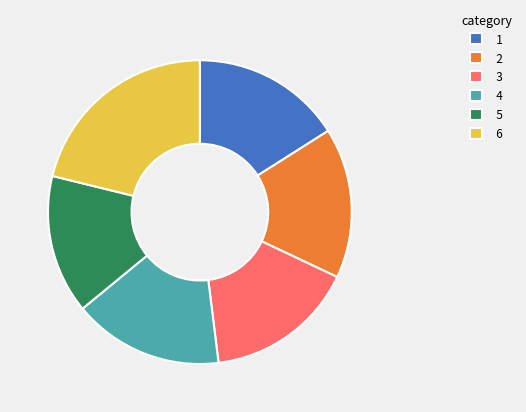

The 5 slice represents 15% of the pie. True or false?

True